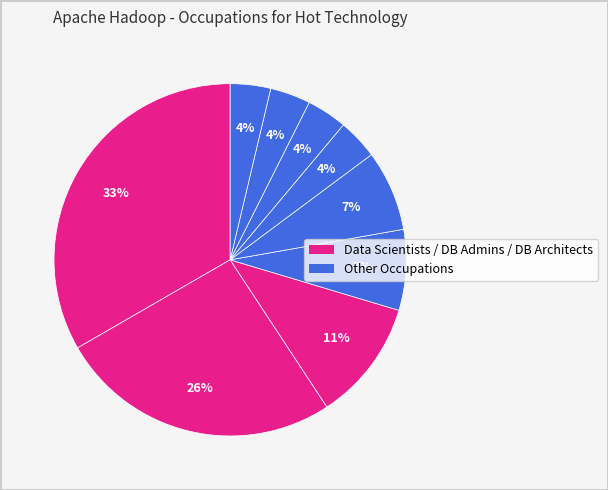

How many segments does this pie chart have?

9